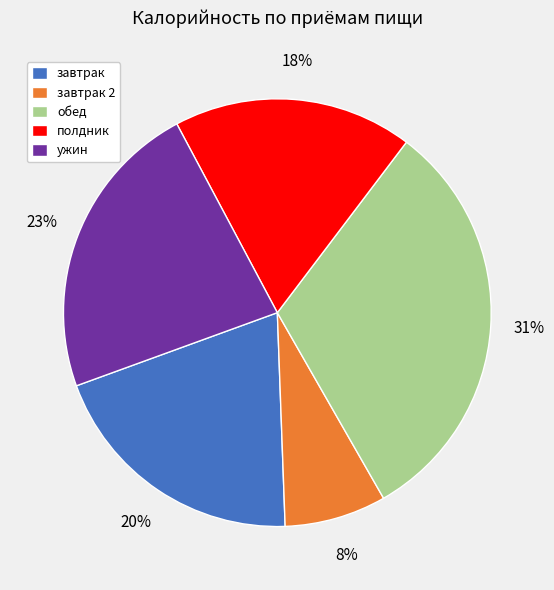

Is there any slice that represents more than half of the pie?

No